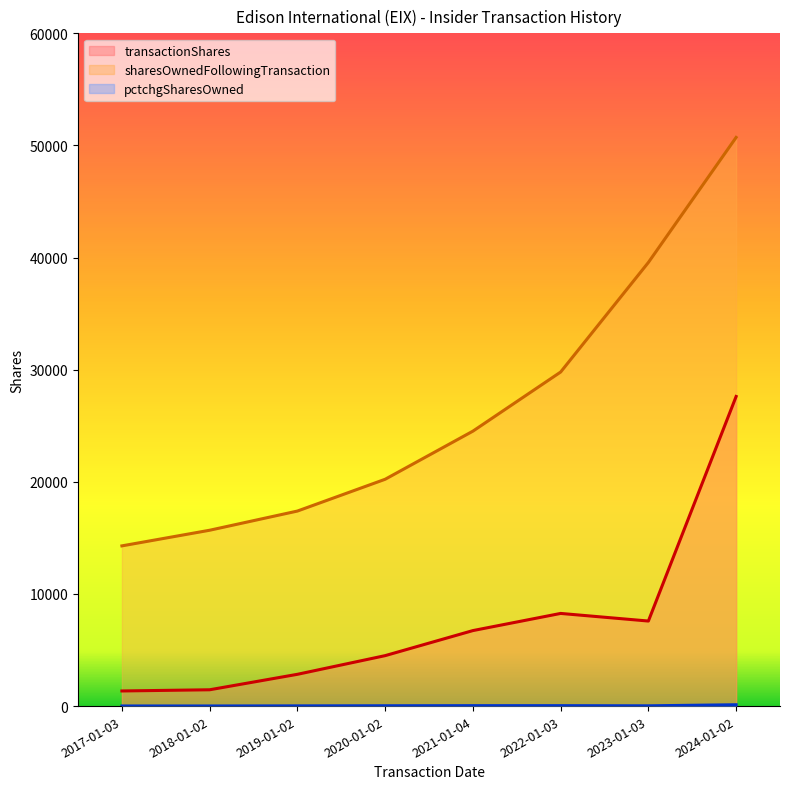

What is the total value across all series at 2020-01-02?

24757